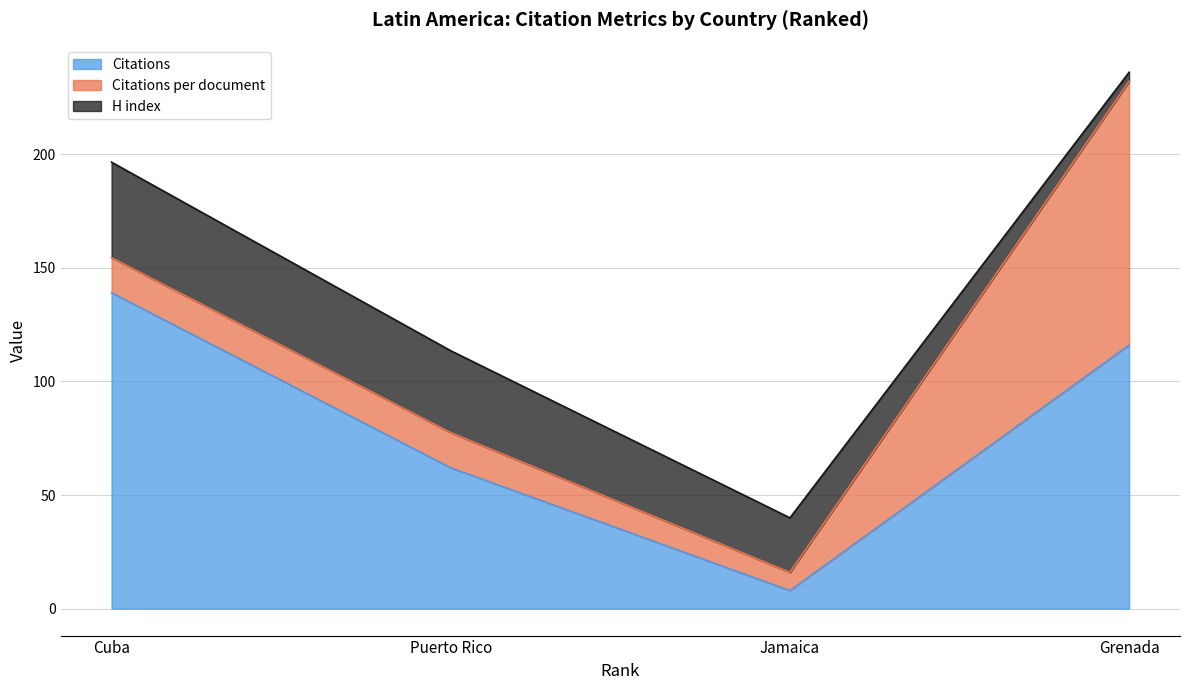

The value of Citations per document at Cuba is 22.3. True or false?

False